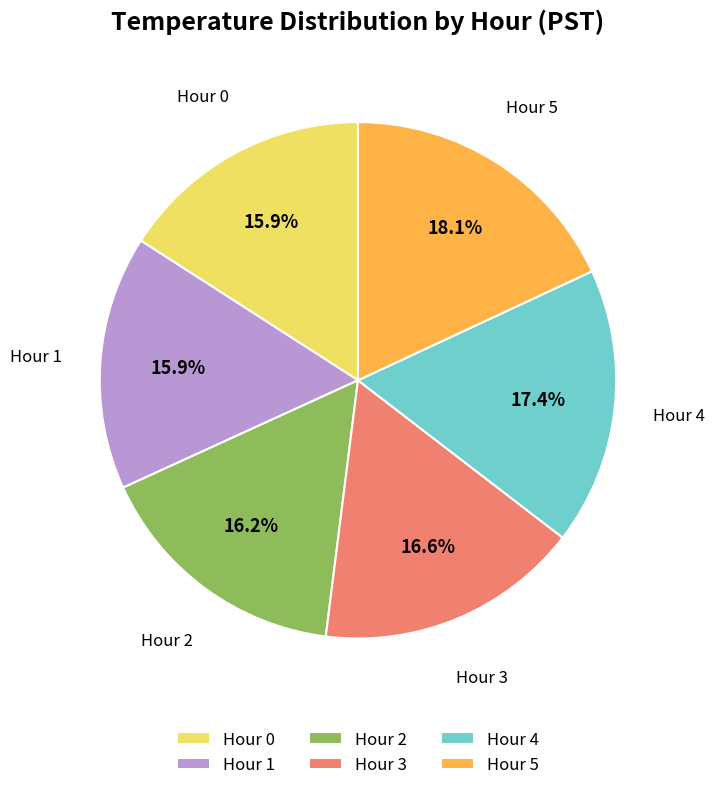

Which slice is the largest?

Hour 5